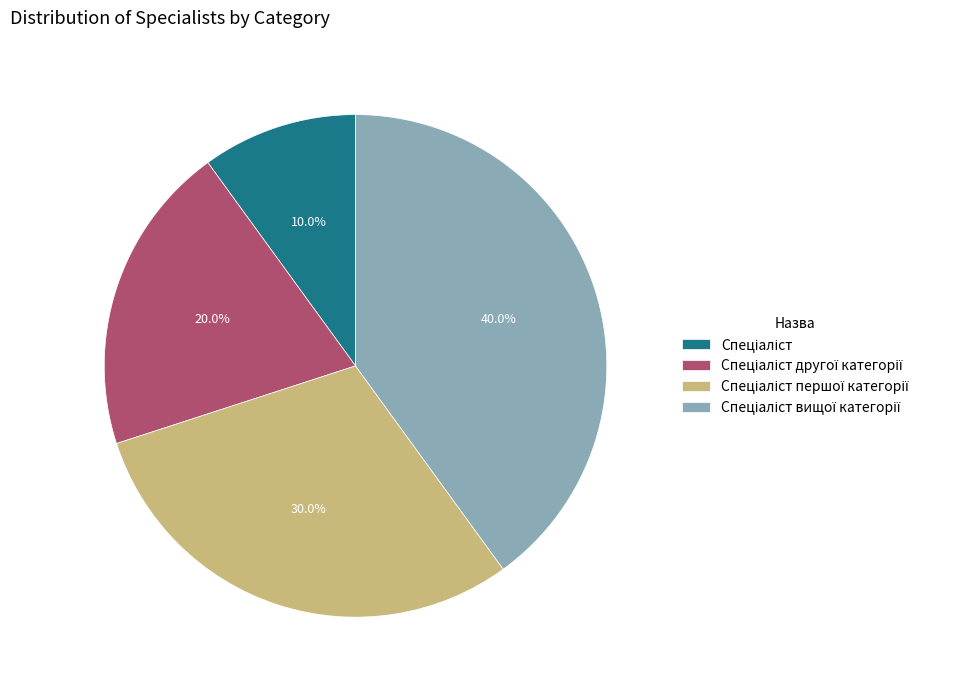

Is there any slice that represents more than half of the pie?

No